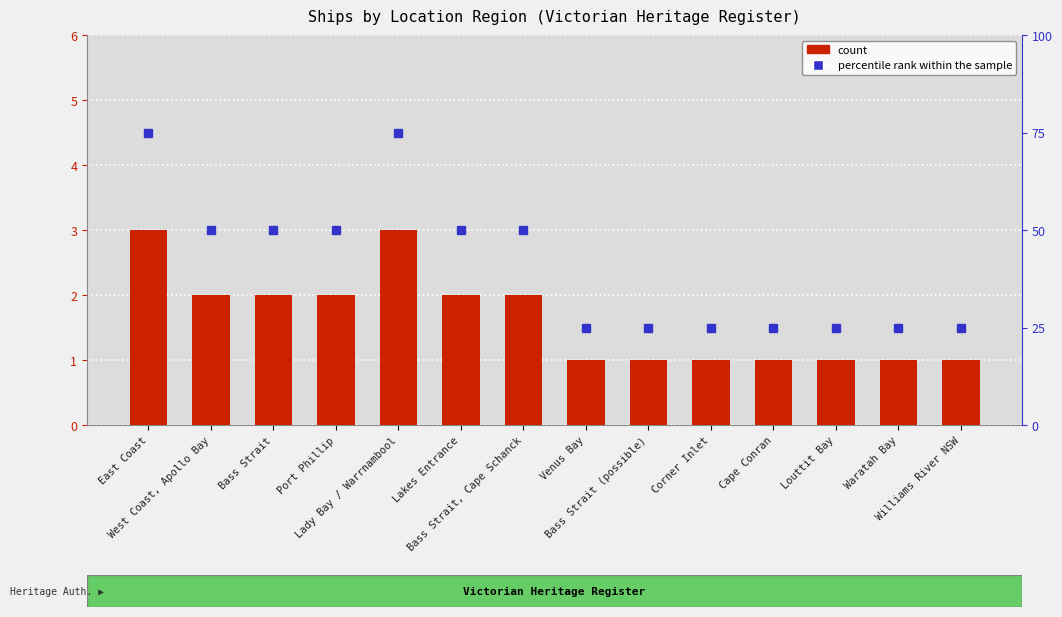

Does the chart contain stacked bars?

No